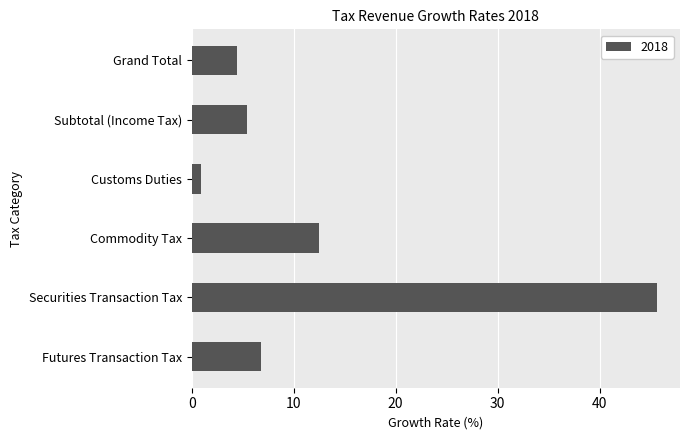

What is the approximate value at Customs Duties?

0.9